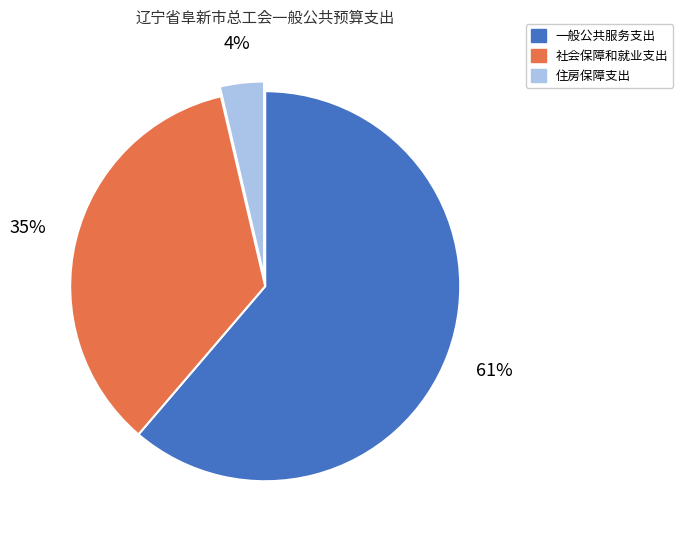

Do 社会保障和就业支出 and 一般公共服务支出 together represent more than half of the pie?

Yes